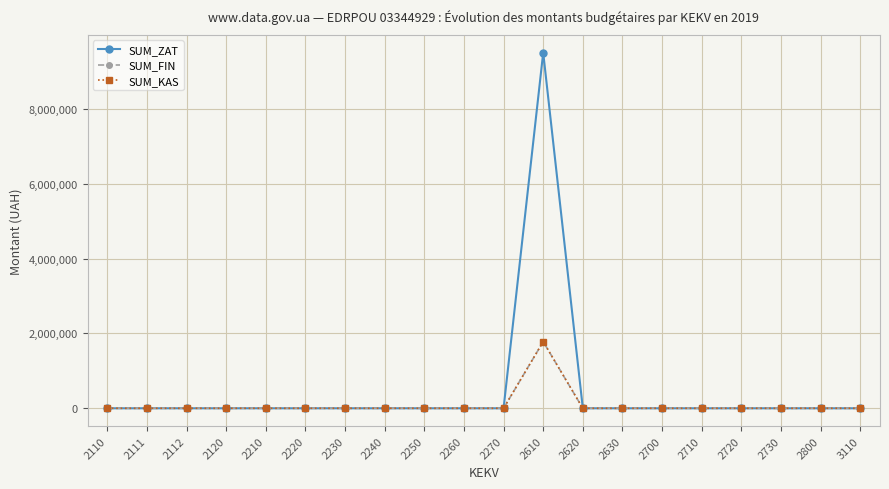

Which series has the widest spread of values?

SUM_ZAT